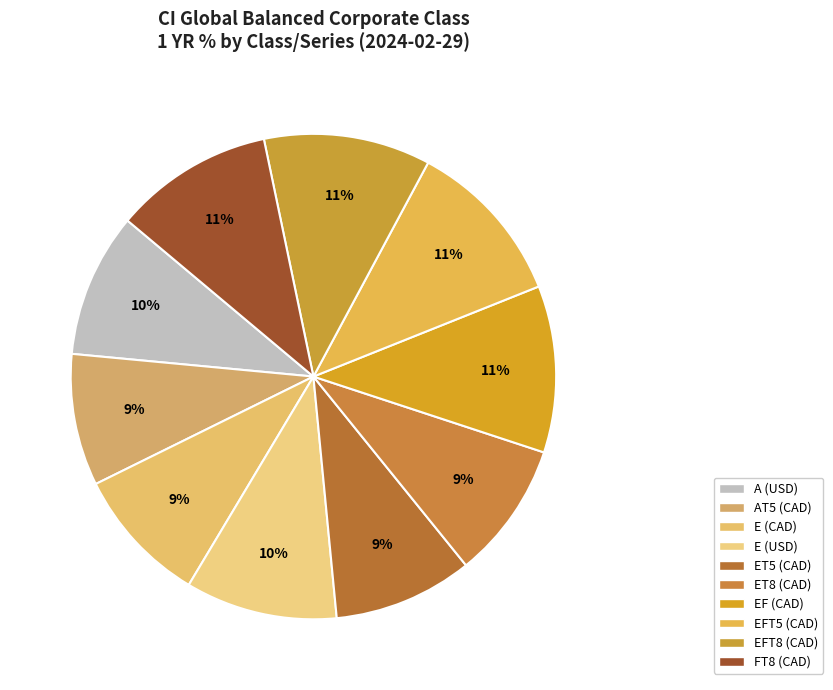

How many slices are in this pie chart?

10